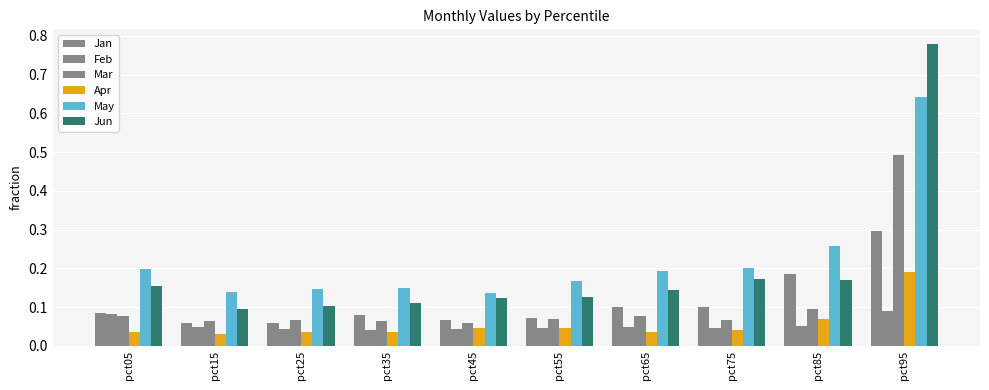

List the labels in order of Jun value, largest first.

pct95, pct75, pct85, pct05, pct65, pct55, pct45, pct35, pct25, pct15